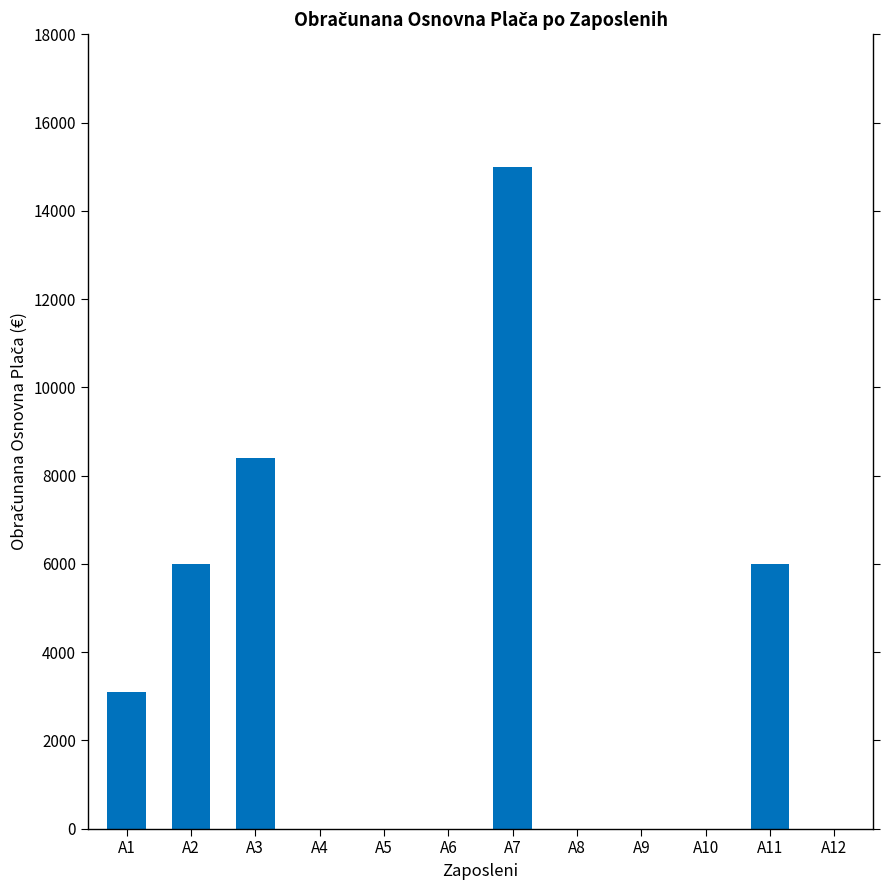

The value at A5 is 4770. True or false?

False